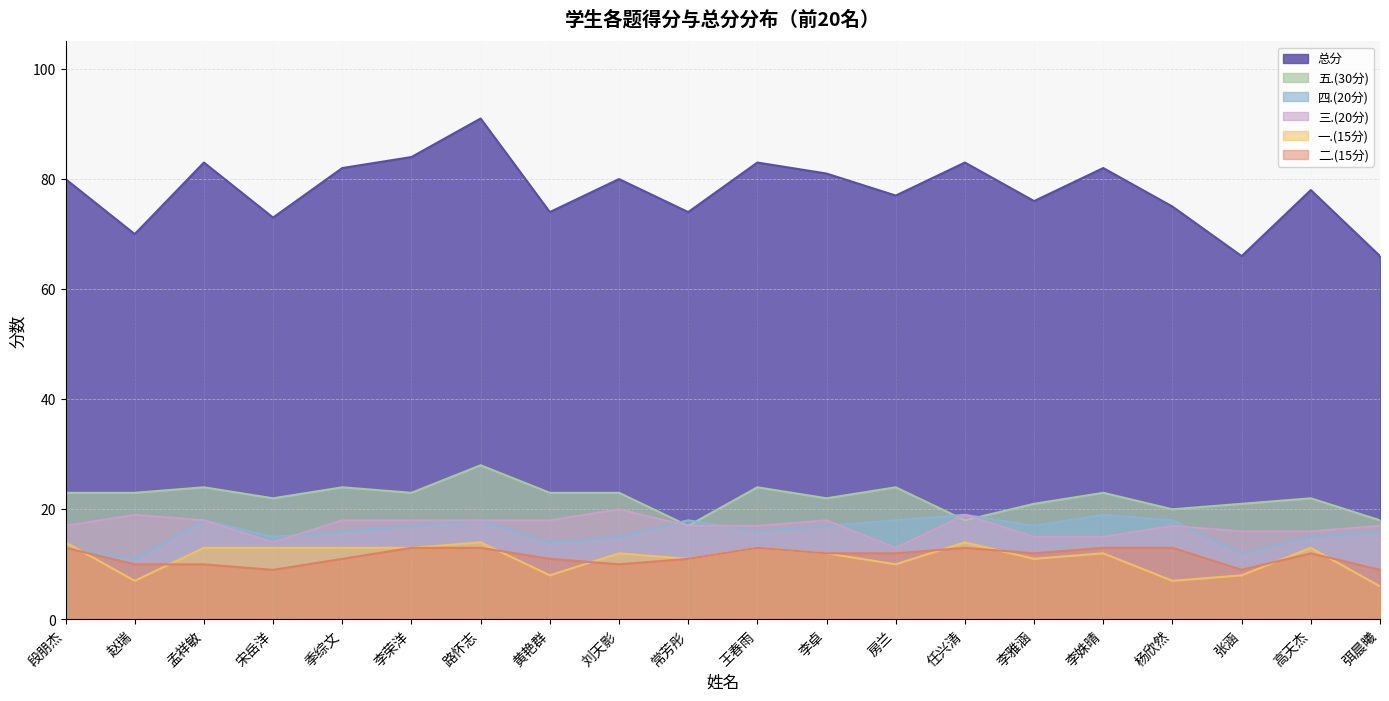

Which series has the widest spread of values?

总分